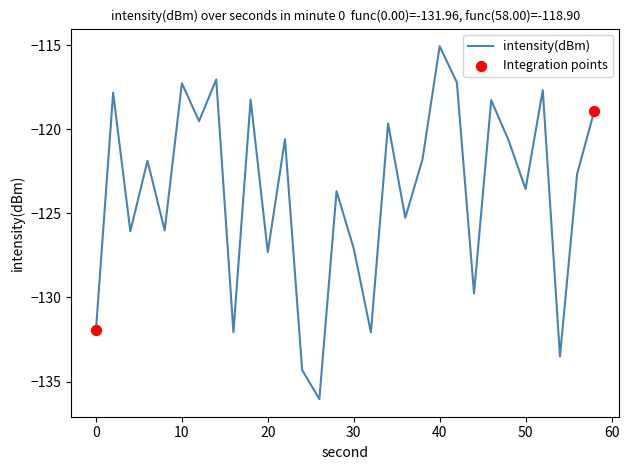

What is the greatest value displayed?

-115.1